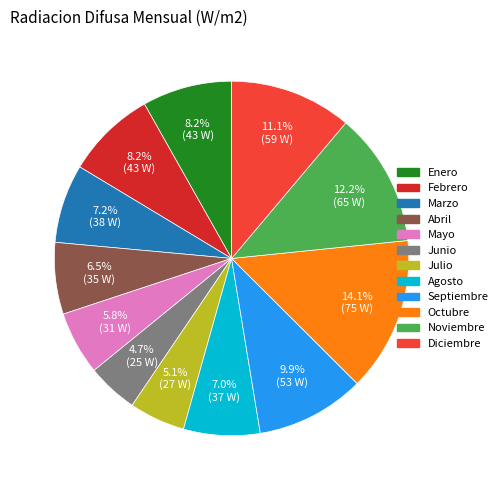

True or false: Septiembre accounts for 10% of the total.

True